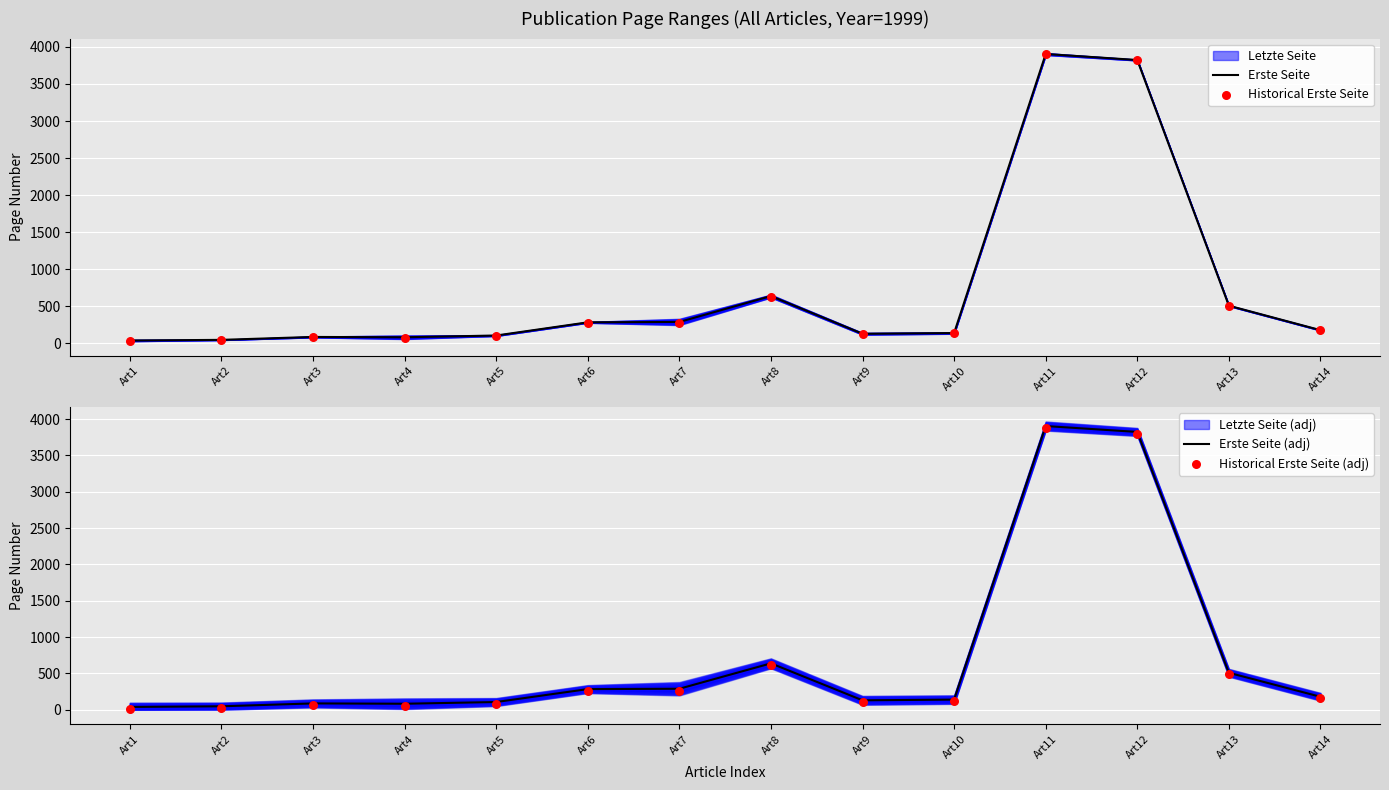

What is the total value across all series at Art4?

288.0